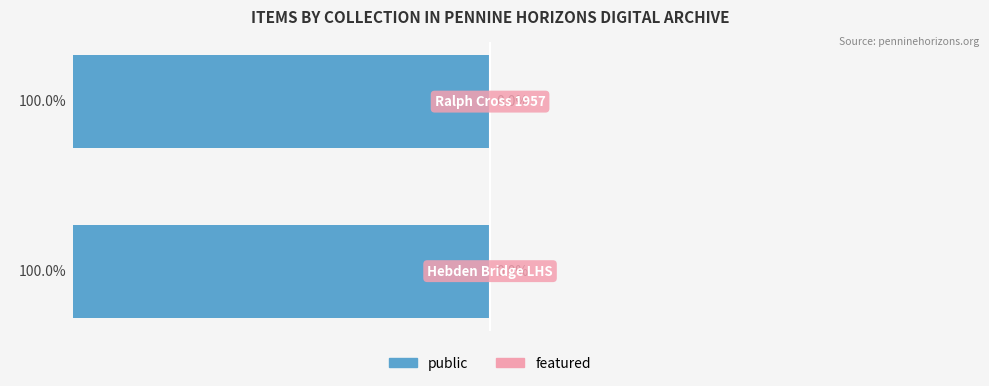

What is the total value across all series at Ralph Cross 1957?

1